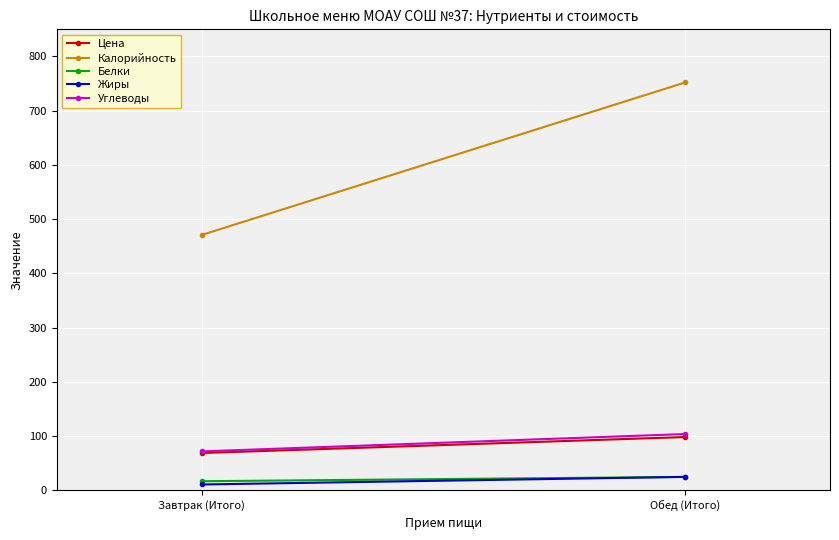

What are all the series names shown in the legend?

Цена, Калорийность, Белки, Жиры, Углеводы